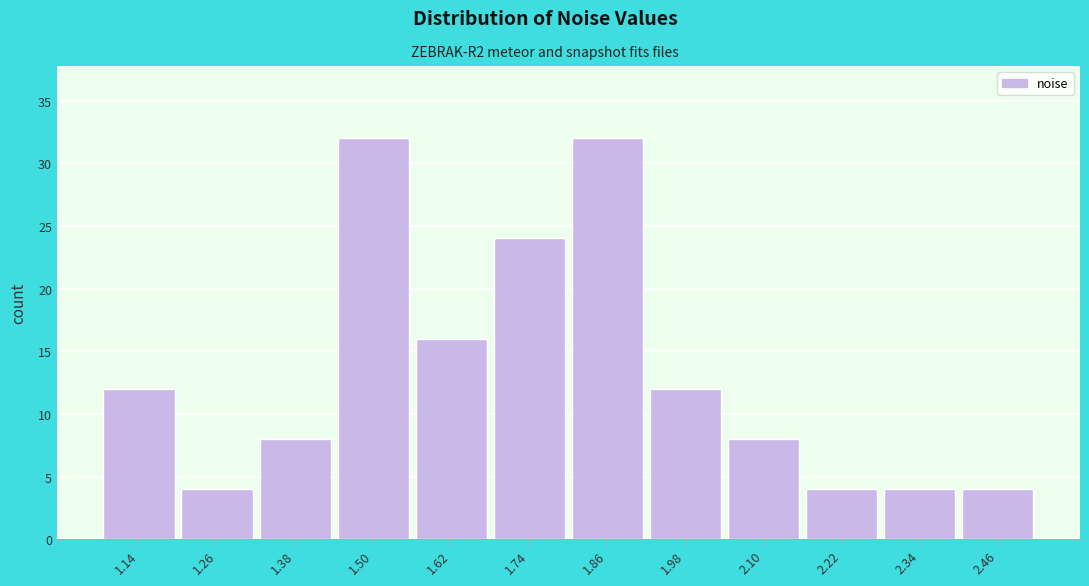

Reading left to right, list all the values displayed in this chart.

12	4	8	32	16	24	32	12	8	4	4	4